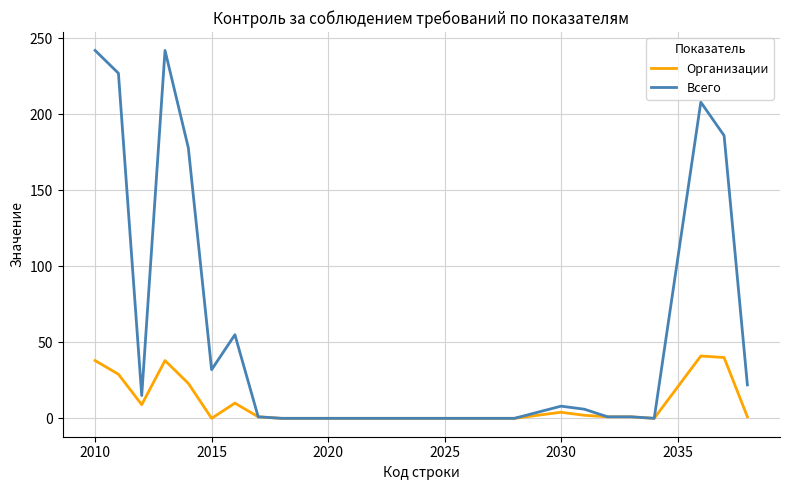

What is the maximum value for Организации?

41